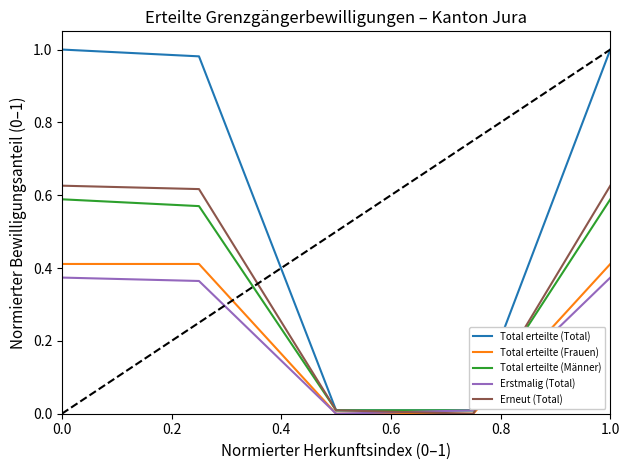

Which series has the largest range (max minus min)?

Total erteilte (Total)